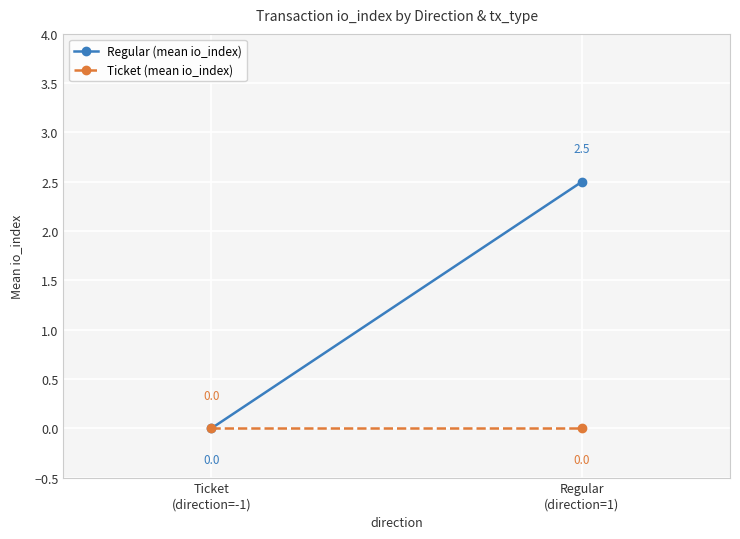

Rank the series at Regular
(direction=1) from lowest to highest value.

Ticket (mean io_index), Regular (mean io_index)